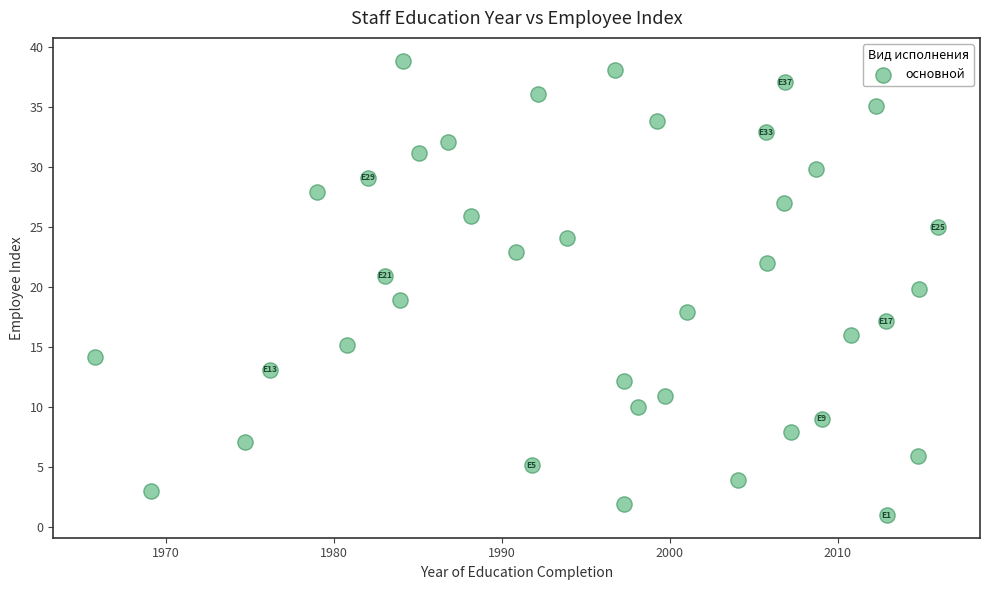

What is the range of X values (max minus min)?

50.1